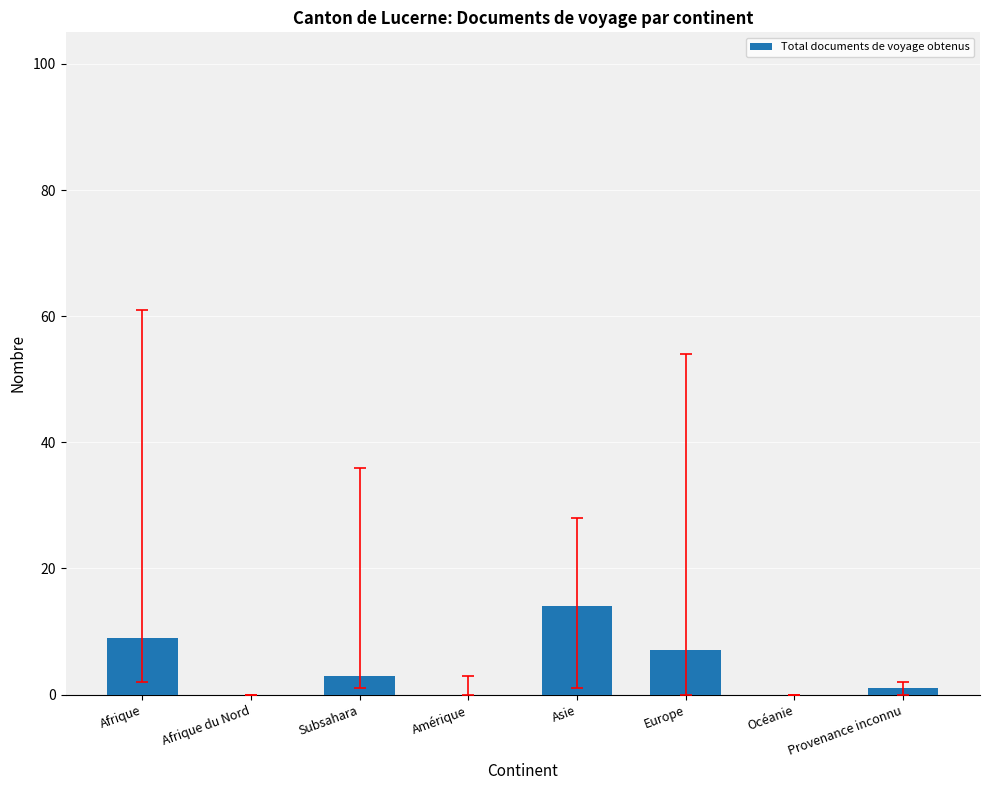

What is the average value?

4